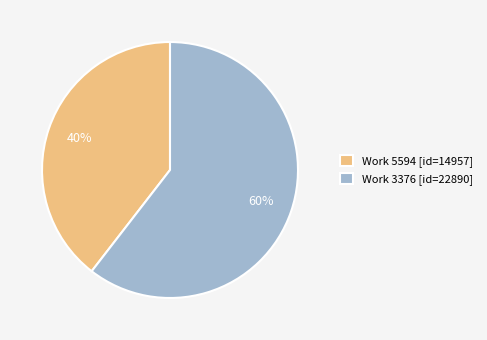

Which category has the biggest portion of the pie?

Work 3376